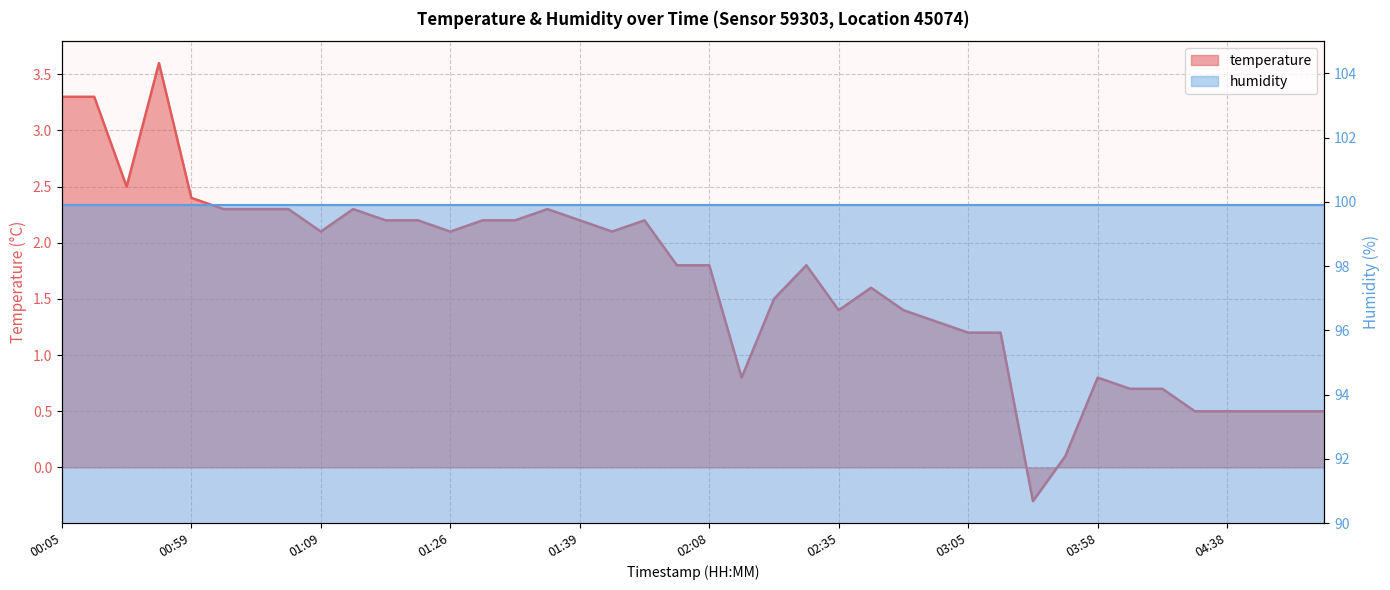

The value at 03:17 is 1.2. True or false?

True